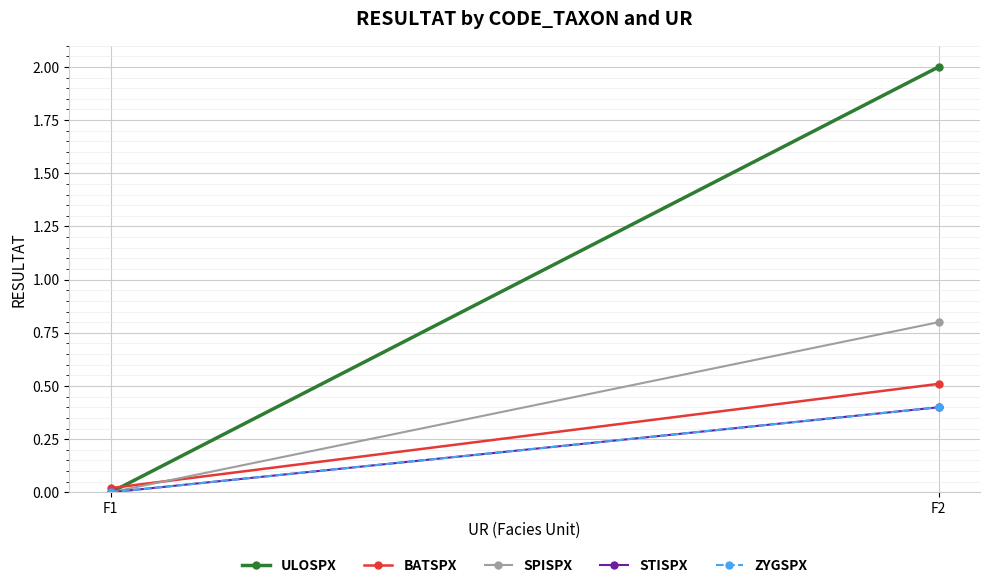

The value of ULOSPX at F1 is 0.7. True or false?

False